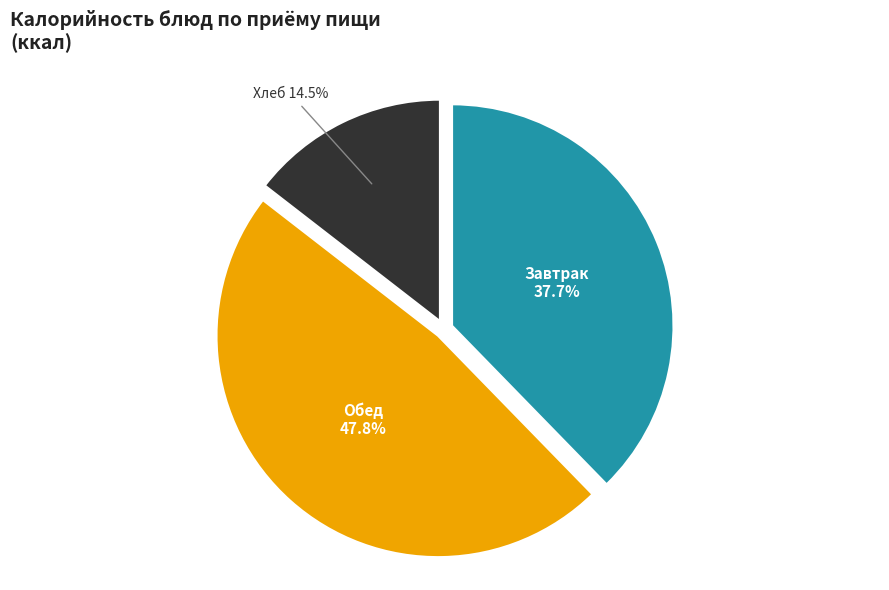

How many segments does this pie chart have?

3